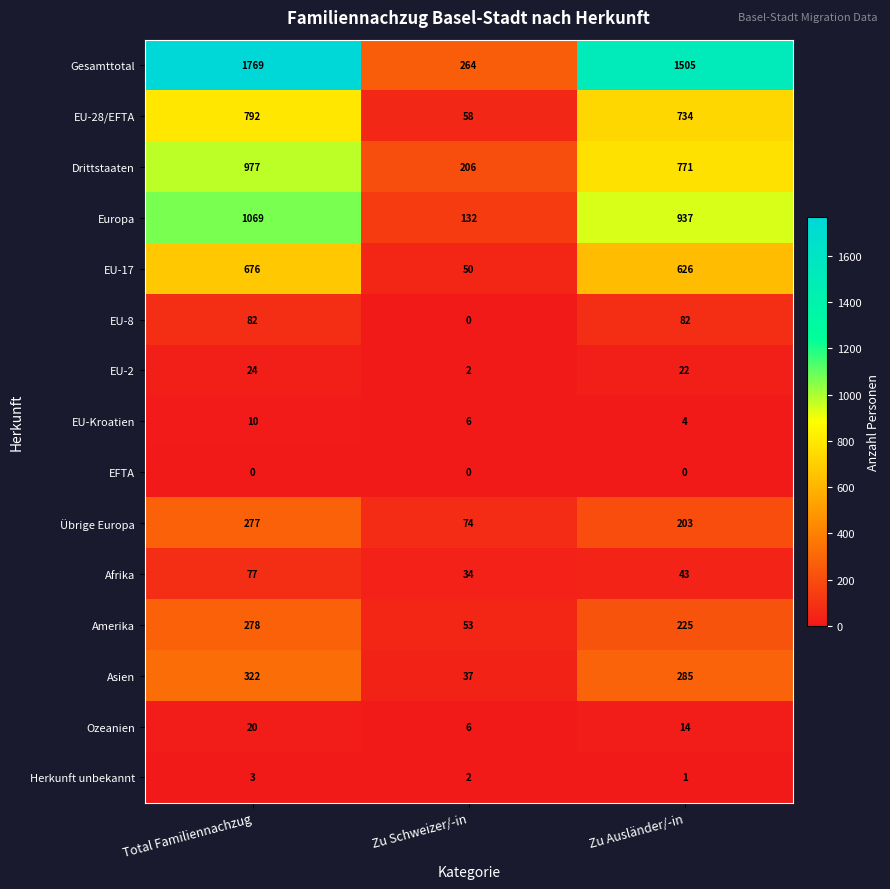

At which category is the sum across all series the highest?

Total Familiennachzug